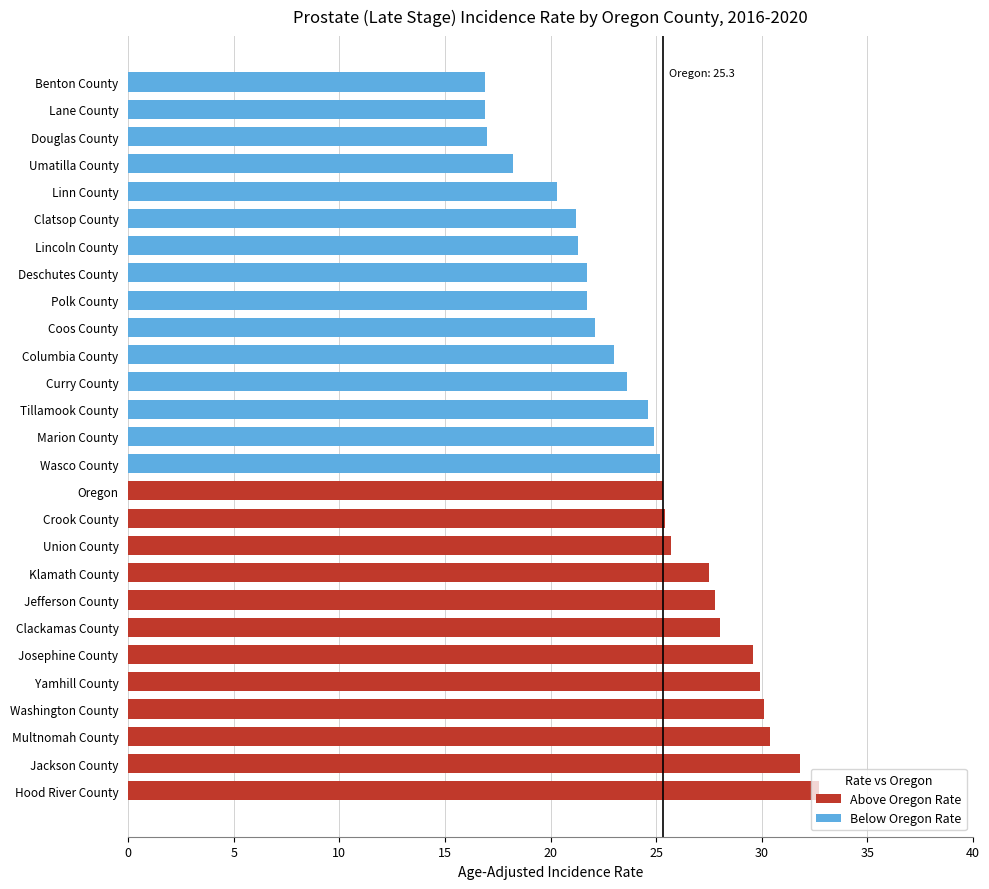

How many data points in Above Oregon Rate are above 0?

12